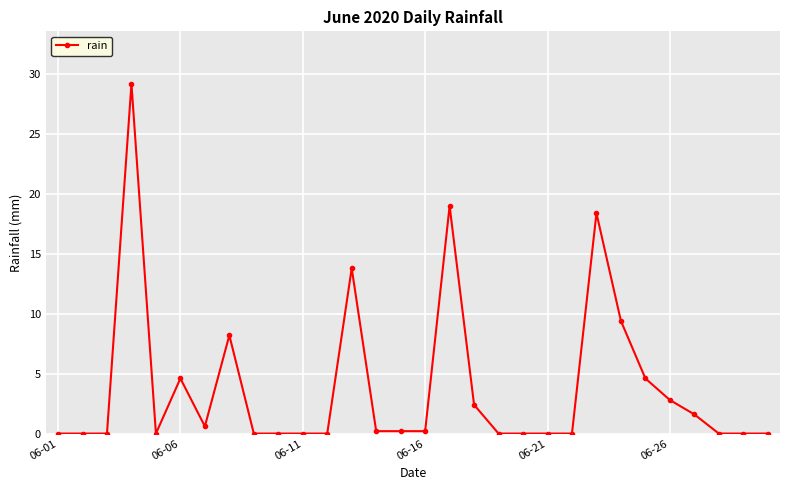

What is the average value?

3.8